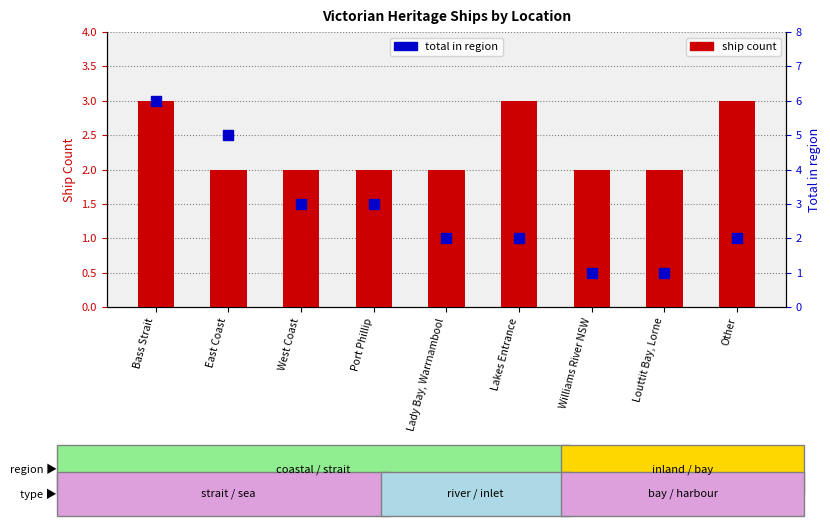

Which series has the largest Y range (max minus min)?

total in region